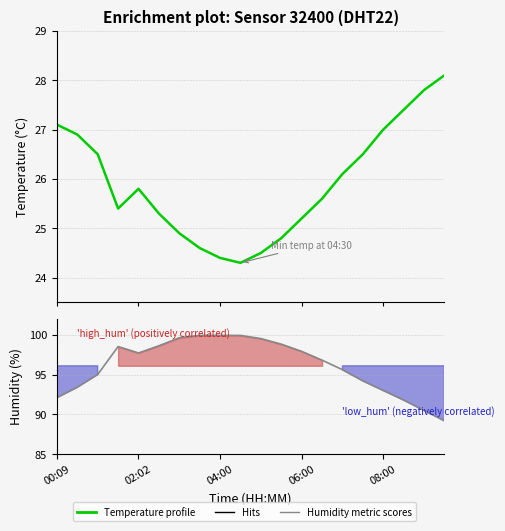

What is the difference between the Temperature profile values at 18 and 17?

0.4